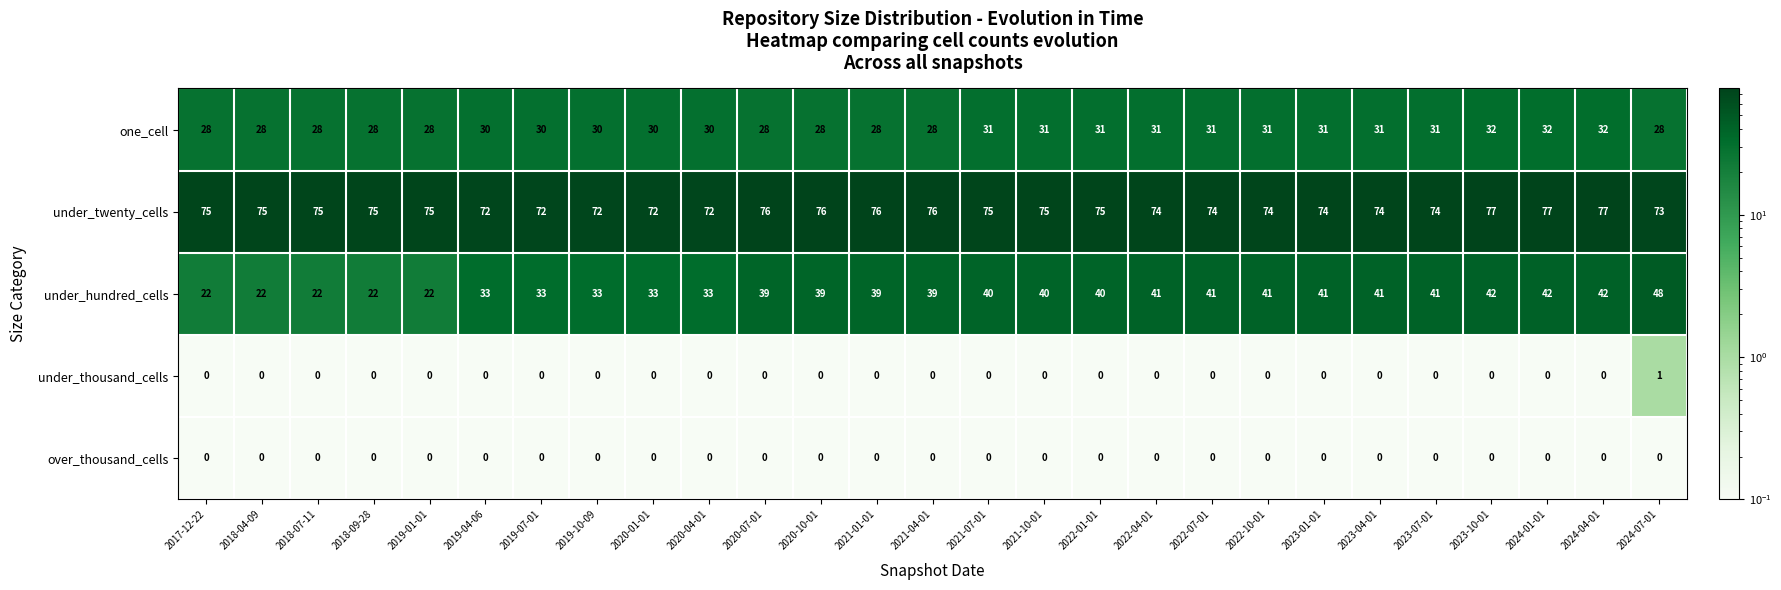

How many series are shown in this chart?

5